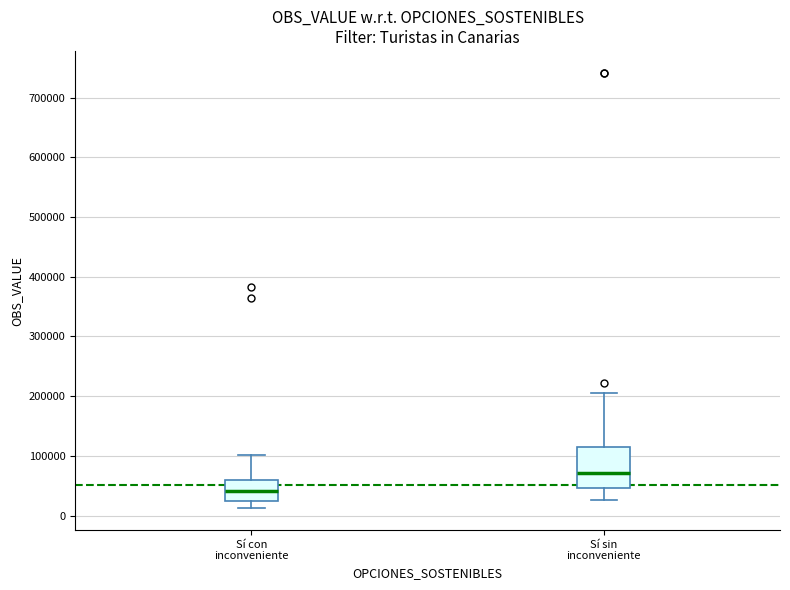

Which box is the tallest, from its lower edge to its upper edge?

Sí sin inconveniente